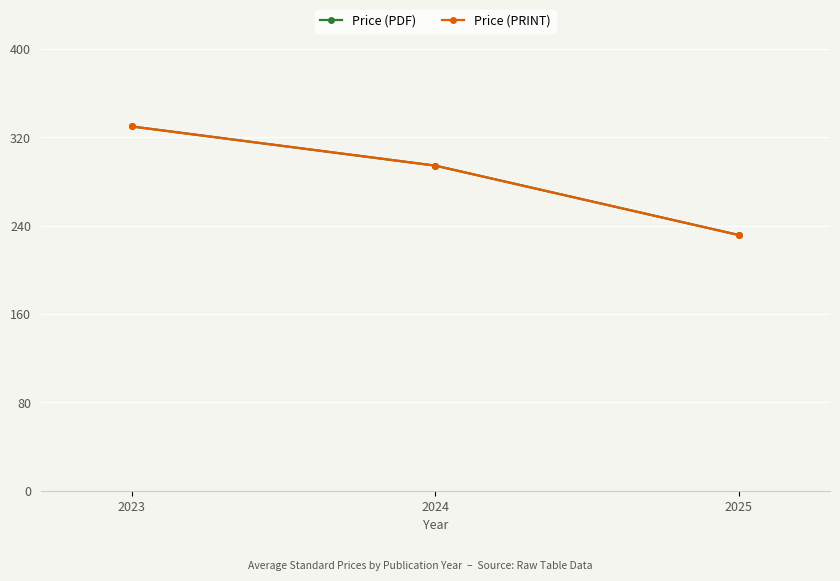

Does the chart display data point markers on the line(s)?

Yes